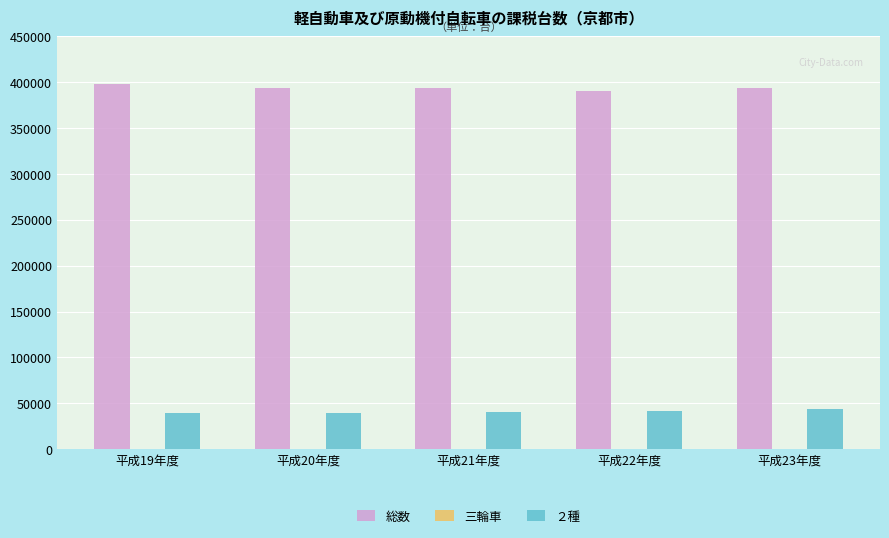

Which series has the largest total across all categories?

総数